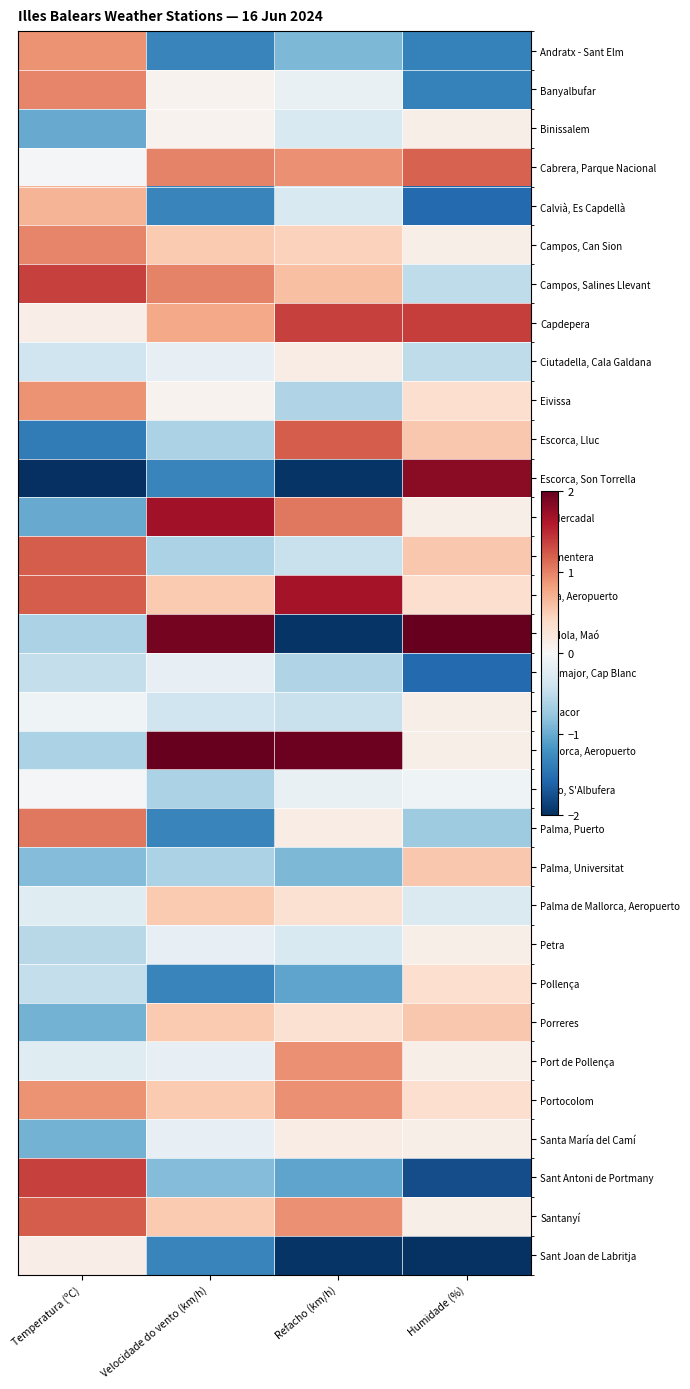

Reading left to right, list all the values displayed in this chart.

Andratx - Sant Elm: Temperatura (ºC)=0.9	Velocidade do vento (km/h)=-1.3	Refacho (km/h)=-0.9	Humidade (%)=-1.3
Banyalbufar: Temperatura (ºC)=1.0	Velocidade do vento (km/h)=0.1	Refacho (km/h)=-0.1	Humidade (%)=-1.3
Binissalem: Temperatura (ºC)=-1.0	Velocidade do vento (km/h)=0.1	Refacho (km/h)=-0.3	Humidade (%)=0.1
Cabrera, Parque Nacional: Temperatura (ºC)=-0.0	Velocidade do vento (km/h)=1.0	Refacho (km/h)=0.9	Humidade (%)=1.2
Calvià, Es Capdellà: Temperatura (ºC)=0.7	Velocidade do vento (km/h)=-1.3	Refacho (km/h)=-0.3	Humidade (%)=-1.6
Campos, Can Sion: Temperatura (ºC)=1.0	Velocidade do vento (km/h)=0.5	Refacho (km/h)=0.5	Humidade (%)=0.1
Campos, Salines Llevant: Temperatura (ºC)=1.4	Velocidade do vento (km/h)=1.0	Refacho (km/h)=0.6	Humidade (%)=-0.5
Capdepera: Temperatura (ºC)=0.1	Velocidade do vento (km/h)=0.8	Refacho (km/h)=1.4	Humidade (%)=1.4
Ciutadella, Cala Galdana: Temperatura (ºC)=-0.4	Velocidade do vento (km/h)=-0.2	Refacho (km/h)=0.2	Humidade (%)=-0.5
Eivissa: Temperatura (ºC)=0.9	Velocidade do vento (km/h)=0.1	Refacho (km/h)=-0.6	Humidade (%)=0.3
Escorca, Lluc: Temperatura (ºC)=-1.4	Velocidade do vento (km/h)=-0.6	Refacho (km/h)=1.2	Humidade (%)=0.5
Escorca, Son Torrella: Temperatura (ºC)=-3.1	Velocidade do vento (km/h)=-1.3	Refacho (km/h)=-2.0	Humidade (%)=1.8
Es Mercadal: Temperatura (ºC)=-1.0	Velocidade do vento (km/h)=1.7	Refacho (km/h)=1.1	Humidade (%)=0.1
Formentera: Temperatura (ºC)=1.2	Velocidade do vento (km/h)=-0.6	Refacho (km/h)=-0.4	Humidade (%)=0.5
Ibiza, Aeropuerto: Temperatura (ºC)=1.2	Velocidade do vento (km/h)=0.5	Refacho (km/h)=1.7	Humidade (%)=0.3
La Mola, Maó: Temperatura (ºC)=-0.6	Velocidade do vento (km/h)=1.9	Refacho (km/h)=-2.0	Humidade (%)=2.6
Llucmajor, Cap Blanc: Temperatura (ºC)=-0.5	Velocidade do vento (km/h)=-0.2	Refacho (km/h)=-0.6	Humidade (%)=-1.6
Manacor: Temperatura (ºC)=-0.1	Velocidade do vento (km/h)=-0.4	Refacho (km/h)=-0.4	Humidade (%)=0.1
Menorca, Aeropuerto: Temperatura (ºC)=-0.6	Velocidade do vento (km/h)=2.8	Refacho (km/h)=2.0	Humidade (%)=0.1
Muro, S'Albufera: Temperatura (ºC)=-0.0	Velocidade do vento (km/h)=-0.6	Refacho (km/h)=-0.1	Humidade (%)=-0.1
Palma, Puerto: Temperatura (ºC)=1.1	Velocidade do vento (km/h)=-1.3	Refacho (km/h)=0.2	Humidade (%)=-0.7
Palma, Universitat: Temperatura (ºC)=-0.9	Velocidade do vento (km/h)=-0.6	Refacho (km/h)=-0.9	Humidade (%)=0.5
Palma de Mallorca, Aeropuerto: Temperatura (ºC)=-0.2	Velocidade do vento (km/h)=0.5	Refacho (km/h)=0.3	Humidade (%)=-0.3
Petra: Temperatura (ºC)=-0.6	Velocidade do vento (km/h)=-0.2	Refacho (km/h)=-0.3	Humidade (%)=0.1
Pollença: Temperatura (ºC)=-0.5	Velocidade do vento (km/h)=-1.3	Refacho (km/h)=-1.1	Humidade (%)=0.3
Porreres: Temperatura (ºC)=-0.9	Velocidade do vento (km/h)=0.5	Refacho (km/h)=0.3	Humidade (%)=0.5
Port de Pollença: Temperatura (ºC)=-0.2	Velocidade do vento (km/h)=-0.2	Refacho (km/h)=0.9	Humidade (%)=0.1
Portocolom: Temperatura (ºC)=0.9	Velocidade do vento (km/h)=0.5	Refacho (km/h)=0.9	Humidade (%)=0.3
Santa María del Camí: Temperatura (ºC)=-0.9	Velocidade do vento (km/h)=-0.2	Refacho (km/h)=0.2	Humidade (%)=0.1
Sant Antoni de Portmany: Temperatura (ºC)=1.4	Velocidade do vento (km/h)=-0.9	Refacho (km/h)=-1.1	Humidade (%)=-1.8
Santanyí: Temperatura (ºC)=1.2	Velocidade do vento (km/h)=0.5	Refacho (km/h)=0.9	Humidade (%)=0.1
Sant Joan de Labritja: Temperatura (ºC)=0.1	Velocidade do vento (km/h)=-1.3	Refacho (km/h)=-2.0	Humidade (%)=-2.0